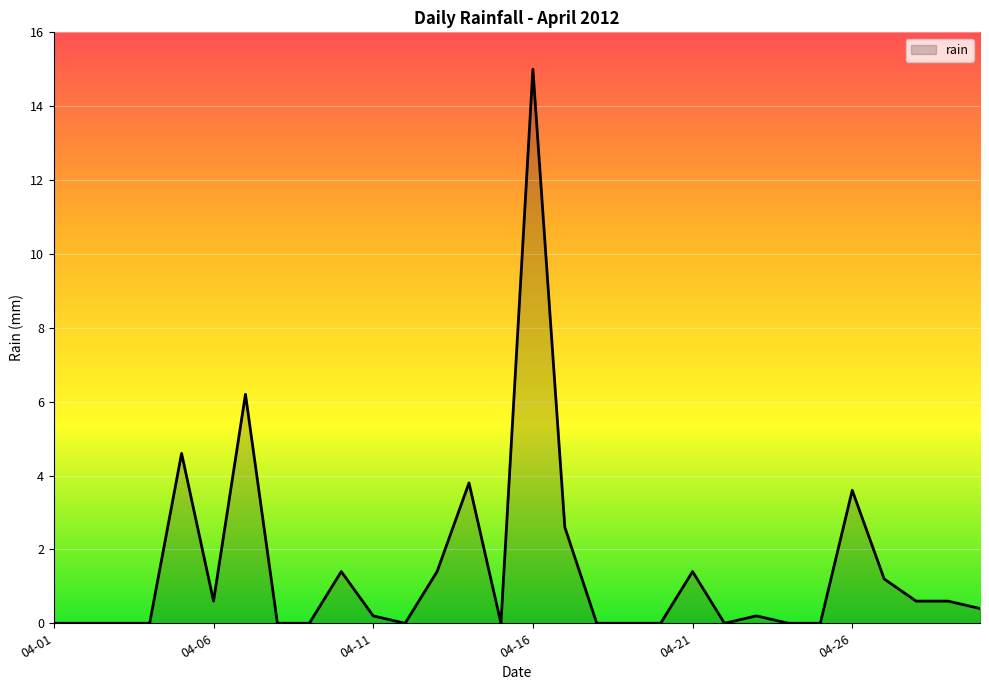

What is the greatest value displayed?

15.0